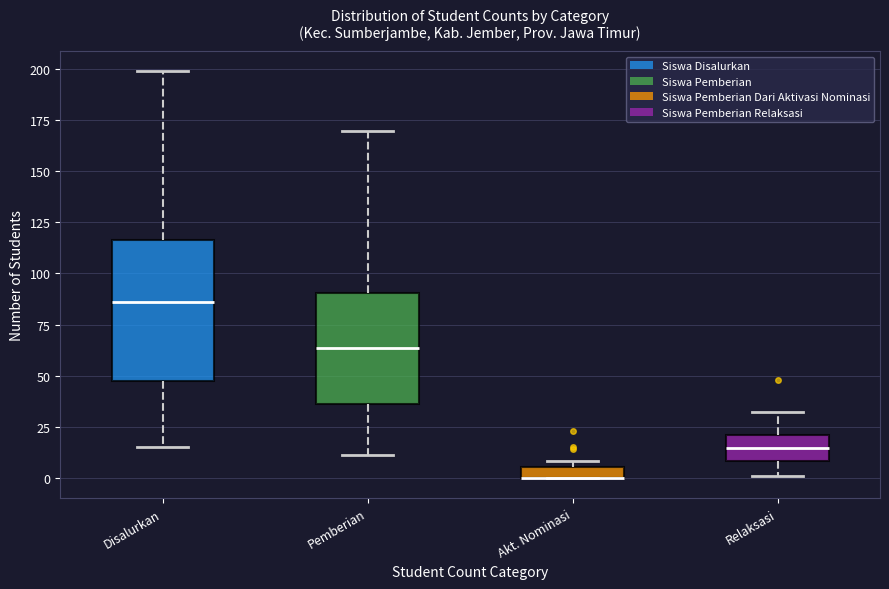

Which box is the tallest, from its lower edge to its upper edge?

Disalurkan